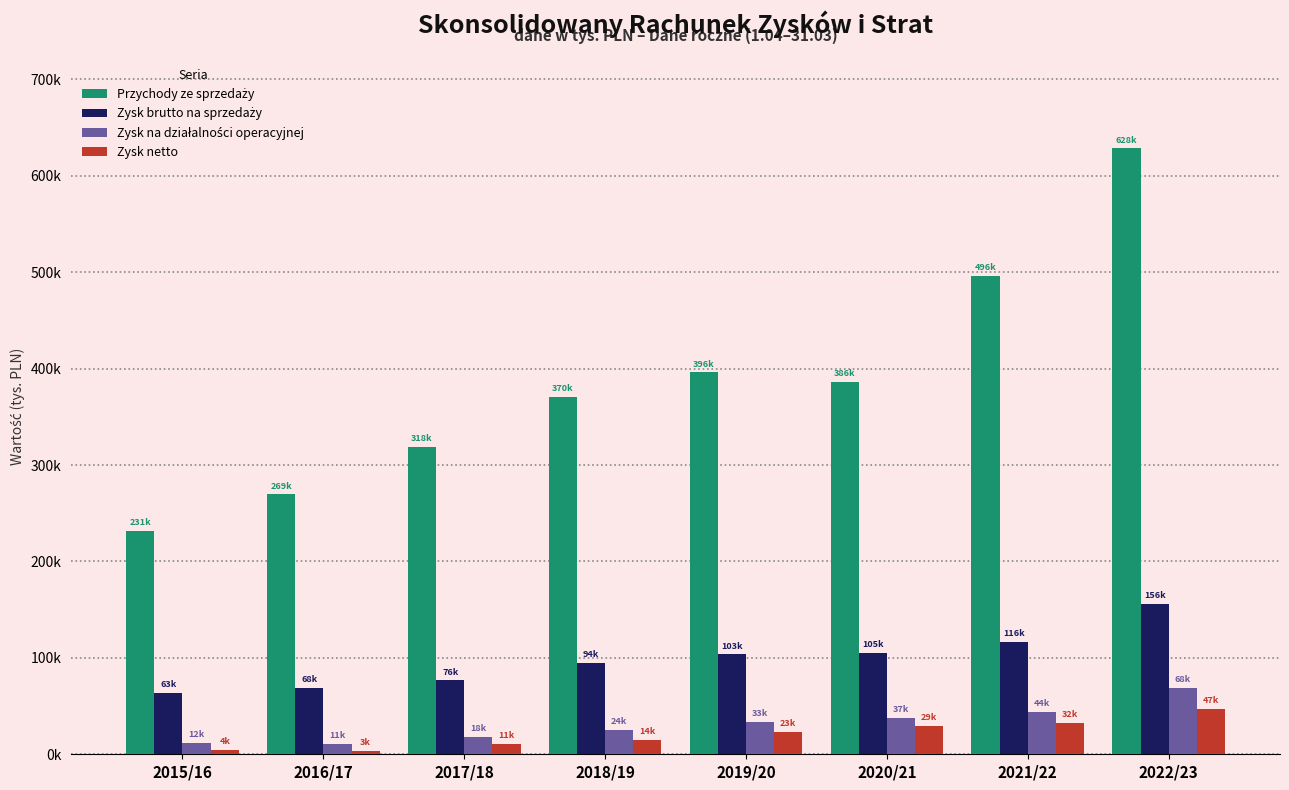

Does the chart contain stacked bars?

No